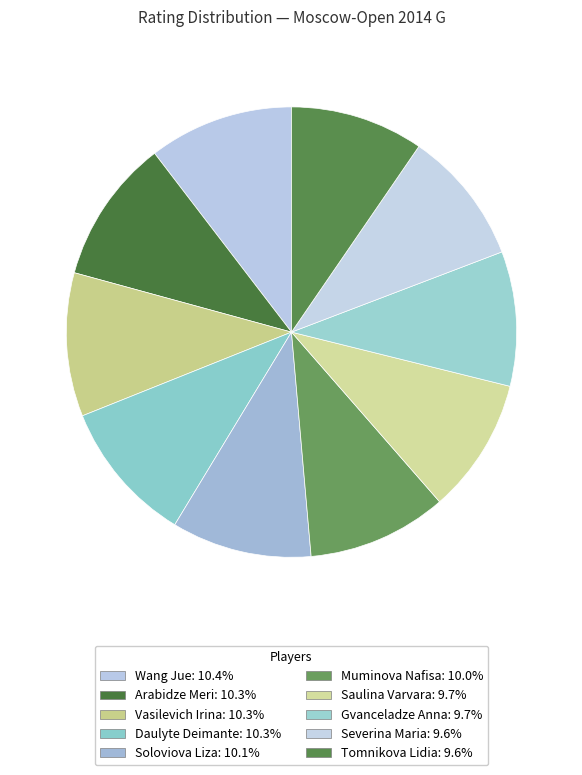

Count the number of slices in the pie.

10